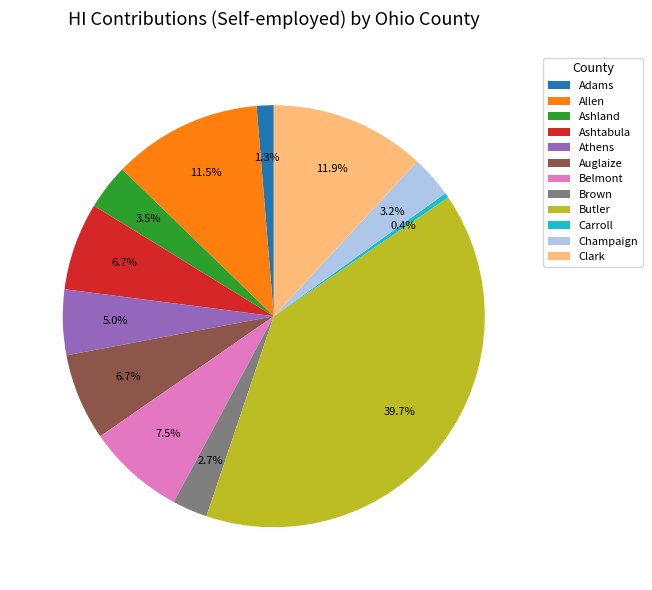

Which category has the biggest portion of the pie?

Butler